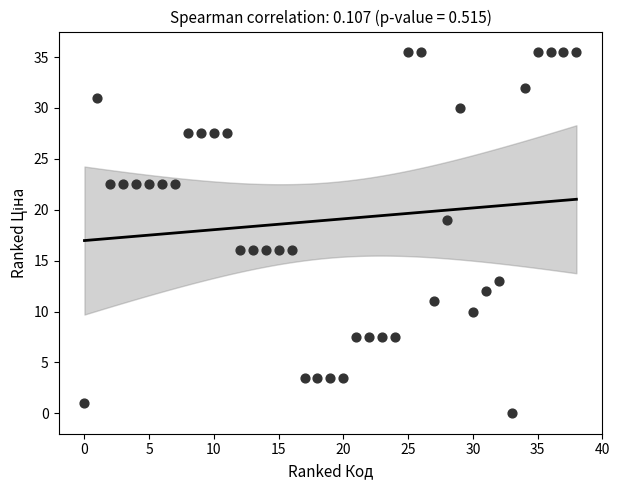

What is the range of Y values (max minus min)?

35.5